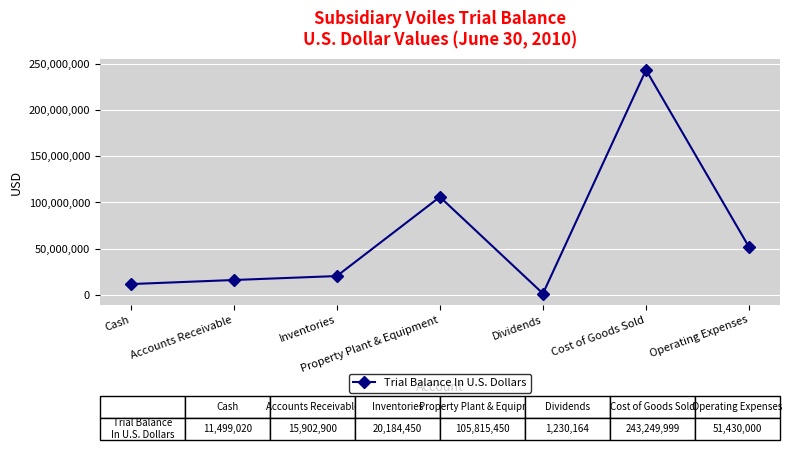

How many lines are shown in the chart?

1